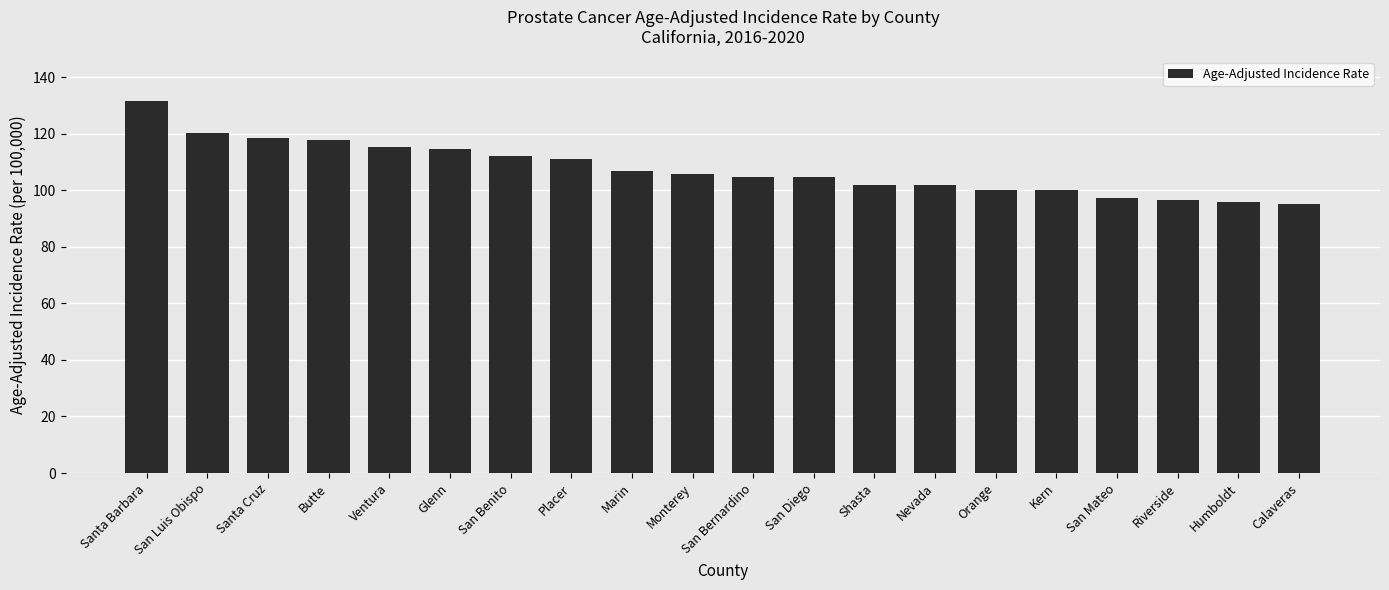

The chart shows a value of 175.1 at Marin. True or false?

False